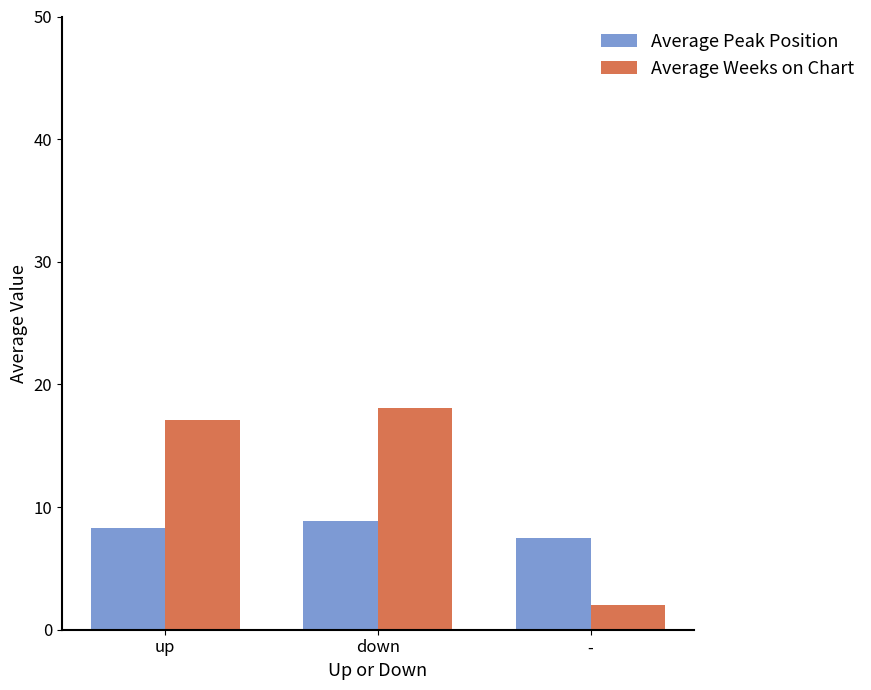

What is the sum of the Average Weeks on Chart values at - and up?

19.1